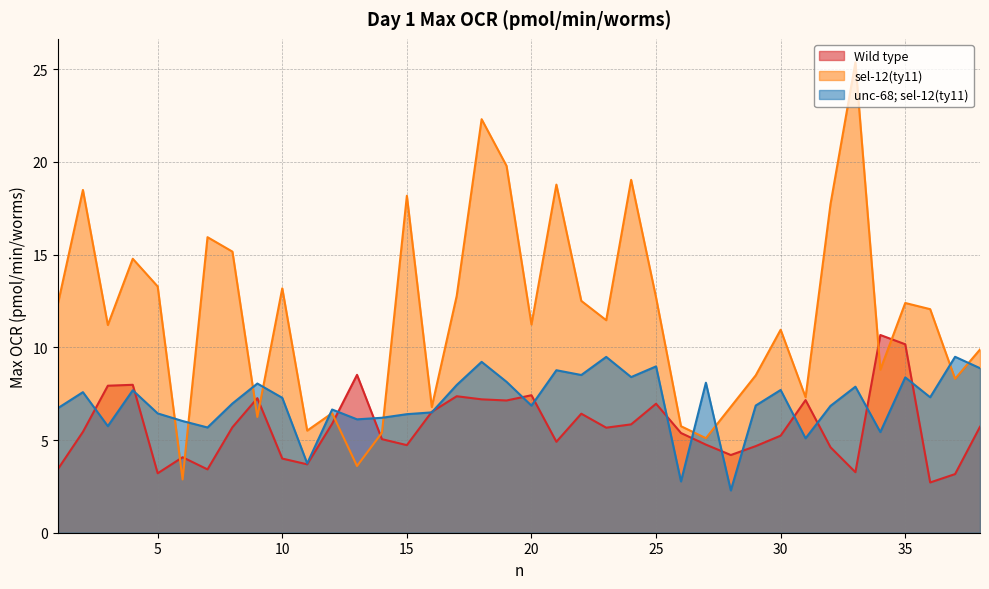

Which category has the highest value in the unc-68; sel-12(ty11) series?

37